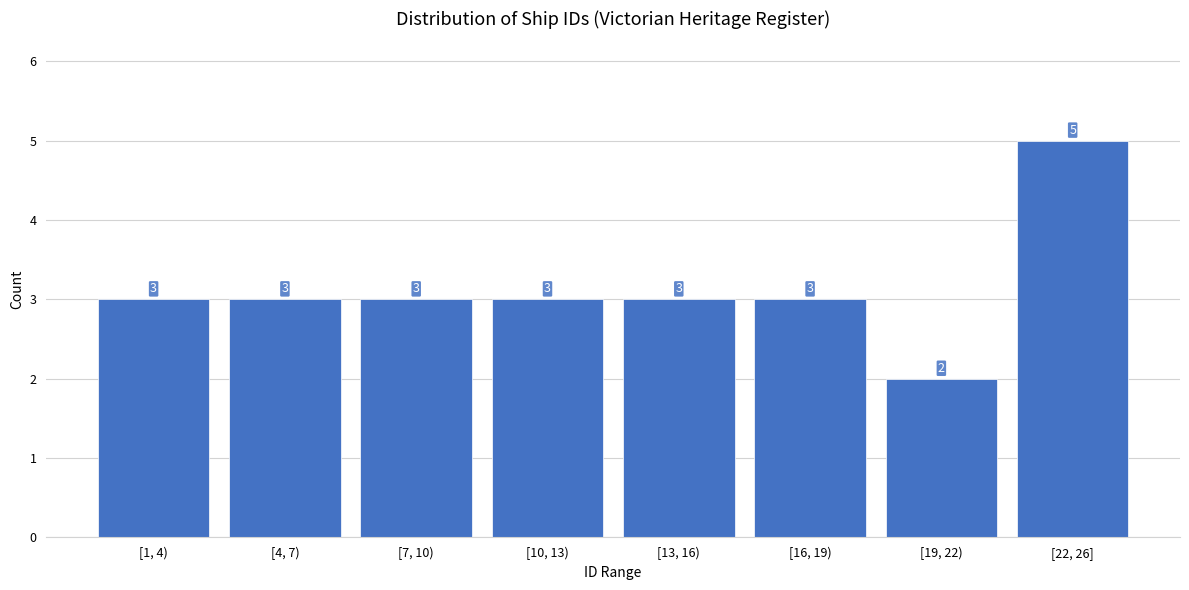

Reading left to right, transcribe all the data shown in this chart.

[1, 4)=3	[4, 7)=3	[7, 10)=3	[10, 13)=3	[13, 16)=3	[16, 19)=3	[19, 22)=2	[22, 26]=5